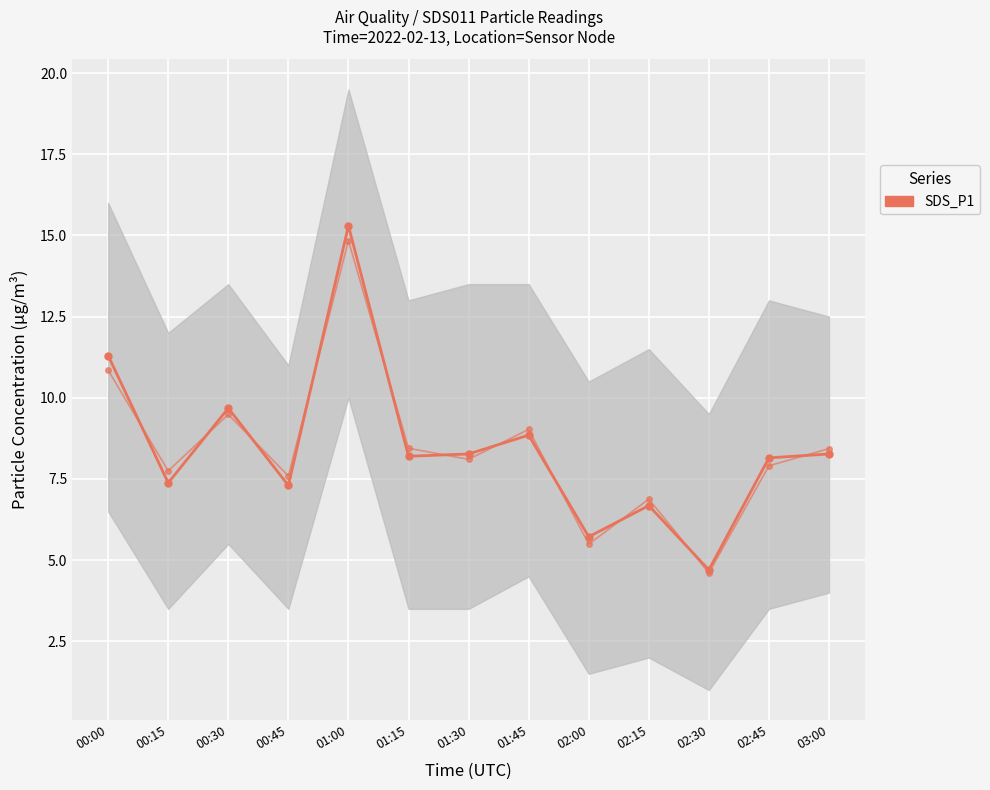

In SDS_P1 (alt), how many points are lower than both neighbors (excluding endpoints)?

5